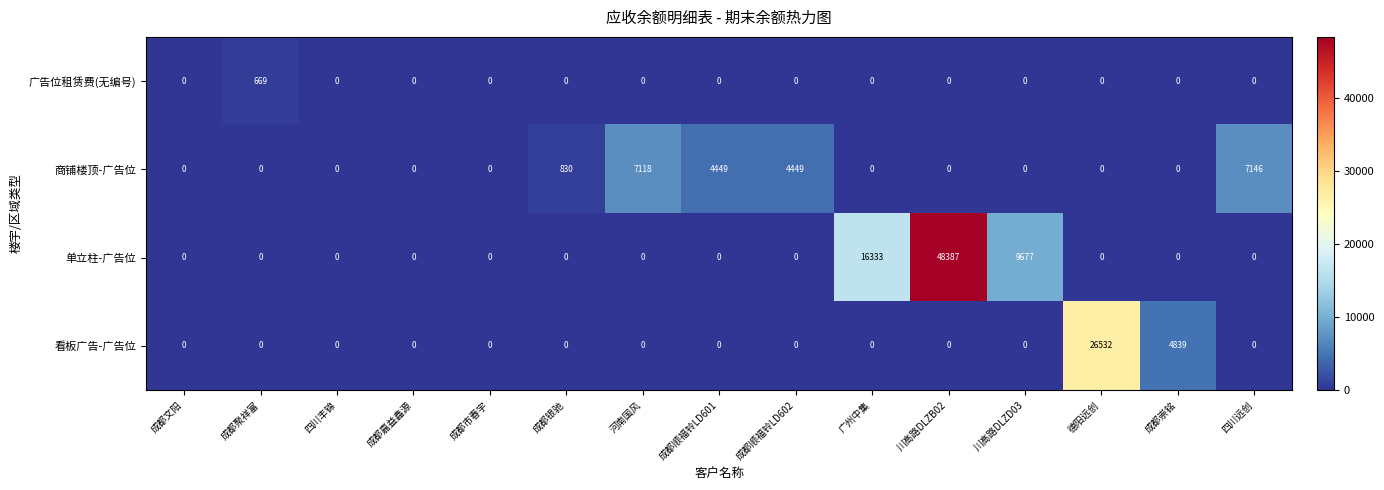

List the series in order of their peak value, lowest first.

广告位租赁费(无编号), 商铺楼顶-广告位, 看板广告-广告位, 单立柱-广告位